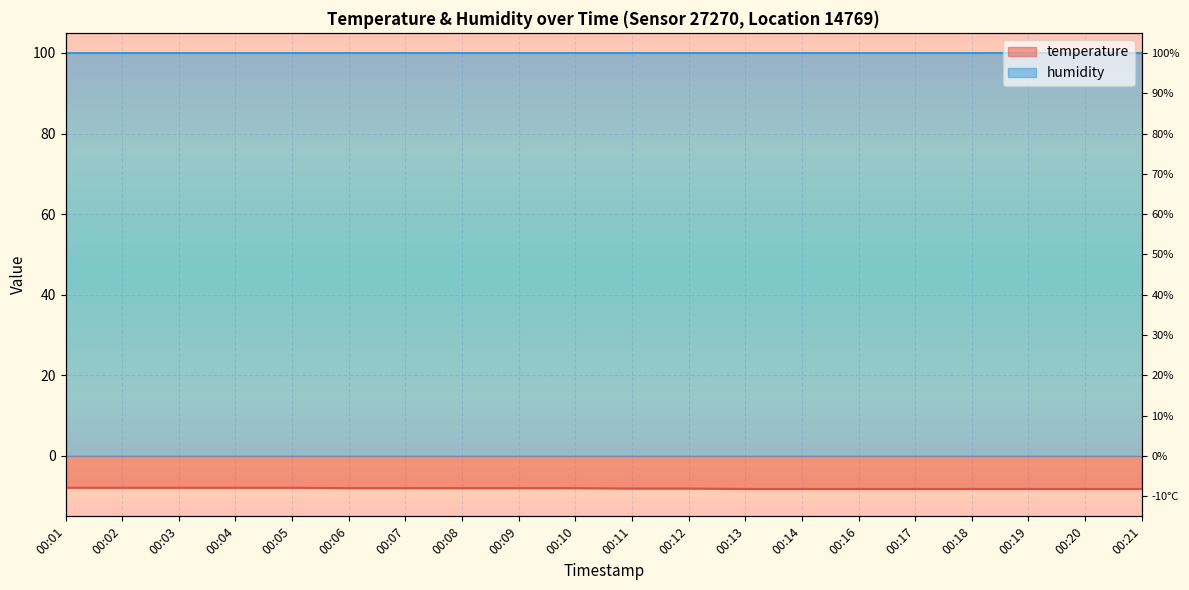

True or false: there are more than 0 points higher than both neighbors.

False